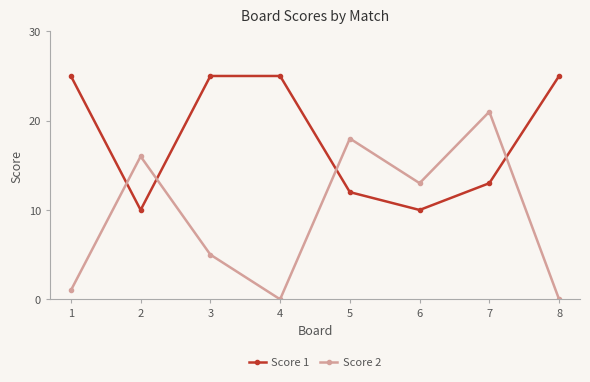

Where is Score 1 nearest to the value 17?

7